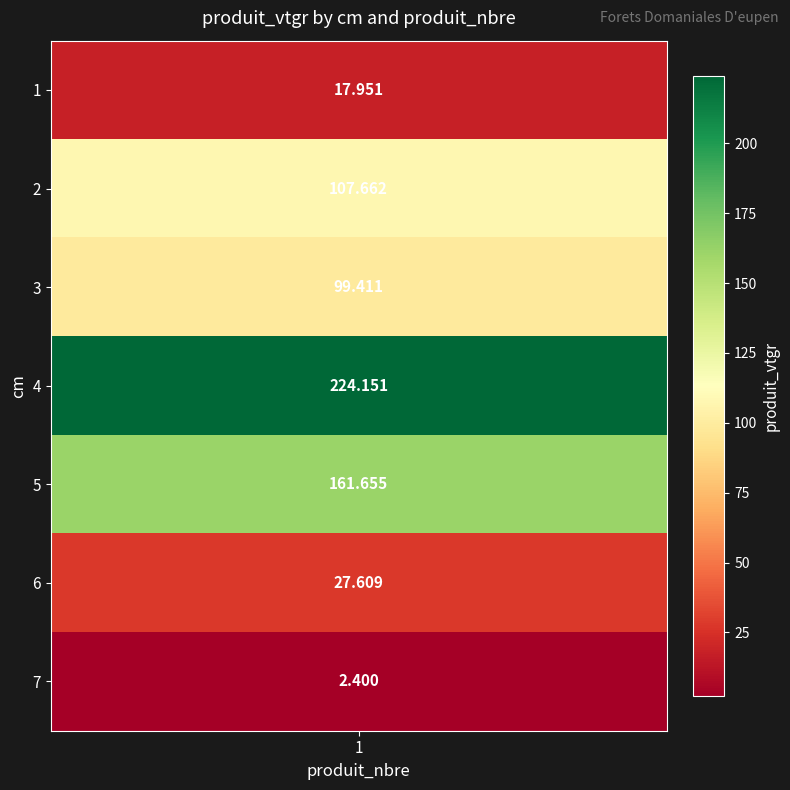

List the labels in order of value, largest first.

4, 5, 2, 3, 6, 1, 7